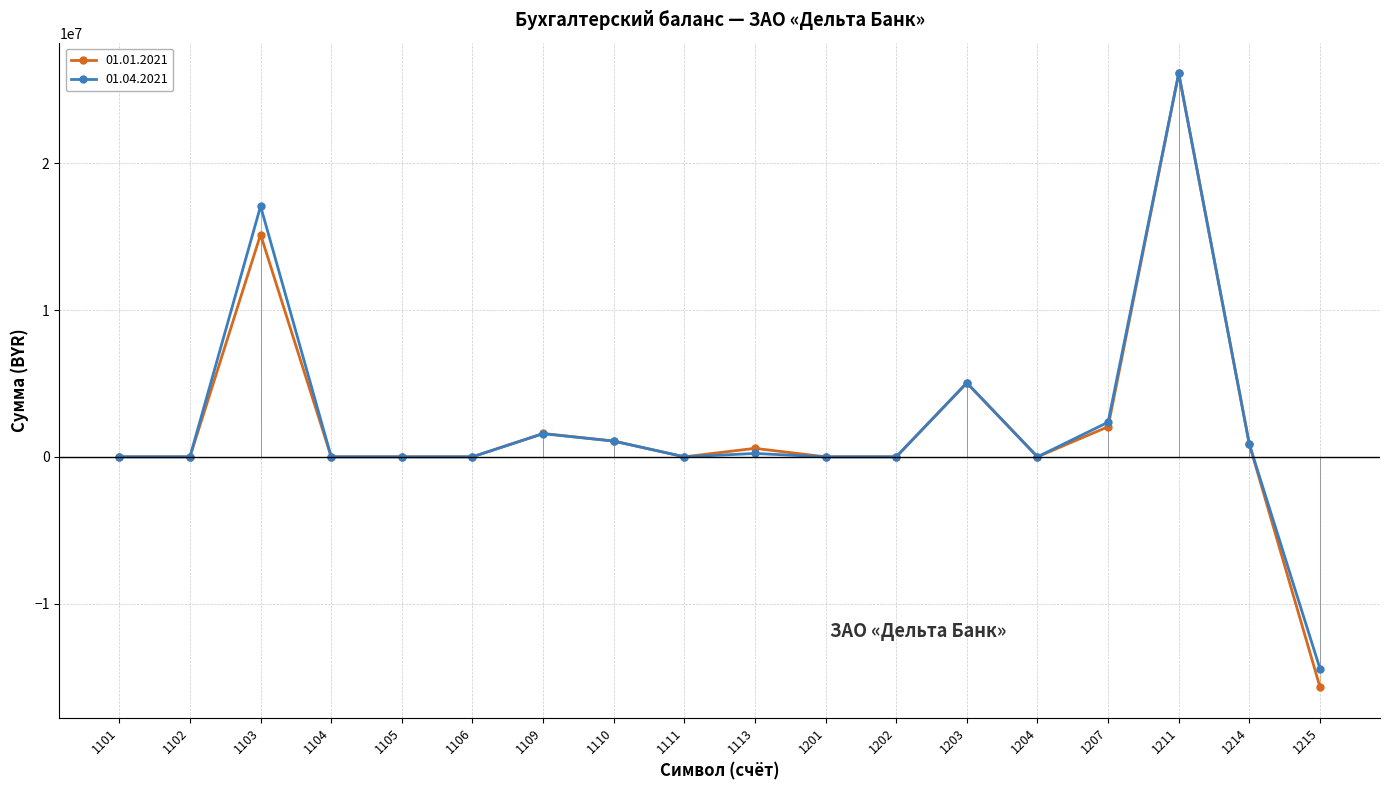

At which category is the sum across all series the highest?

1211